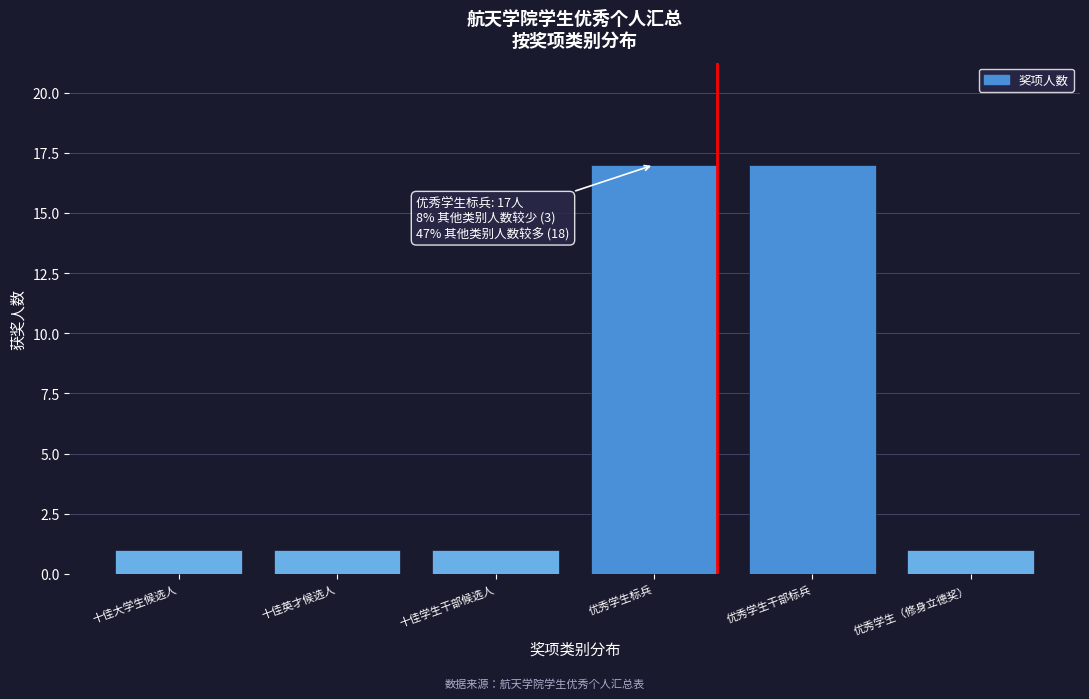

Reading right to left, what are all the values shown in this chart?

优秀学生（修身立德奖）=1	优秀学生干部标兵=17	优秀学生标兵=17	十佳学生干部候选人=1	十佳英才候选人=1	十佳大学生候选人=1